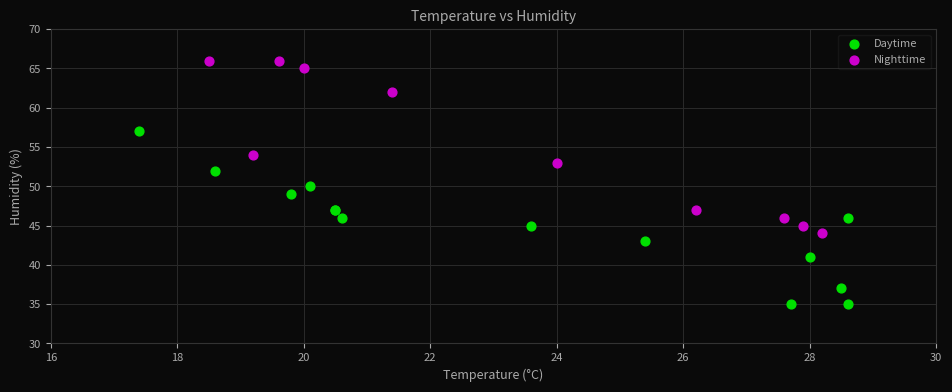

Which series reaches the maximum Y coordinate?

Nighttime